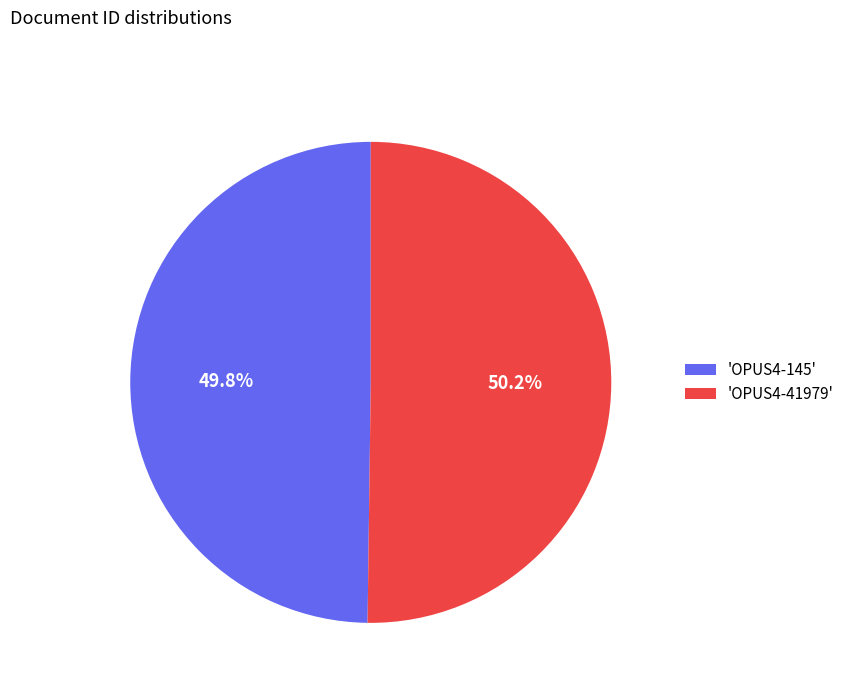

Do 'OPUS4-41979' and 'OPUS4-145' together represent more than half of the pie?

Yes